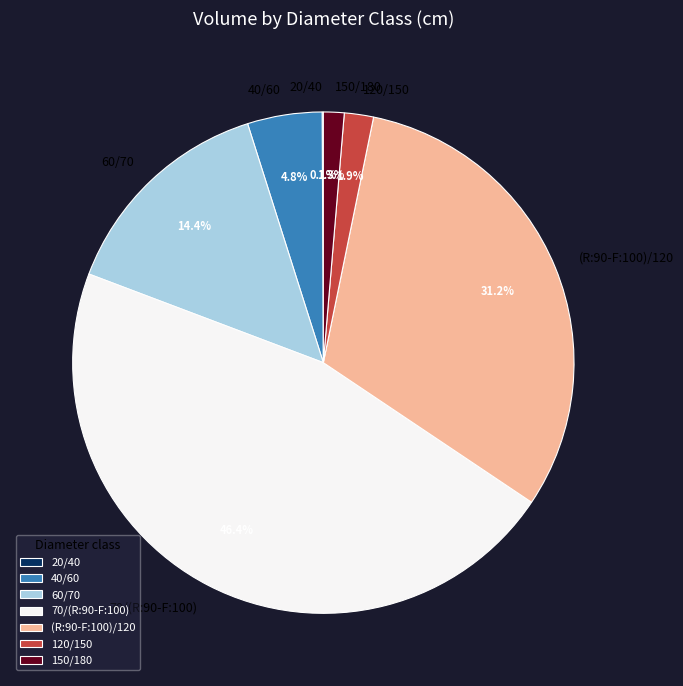

What is the largest slice in the pie chart?

70/(R:90-F:100)